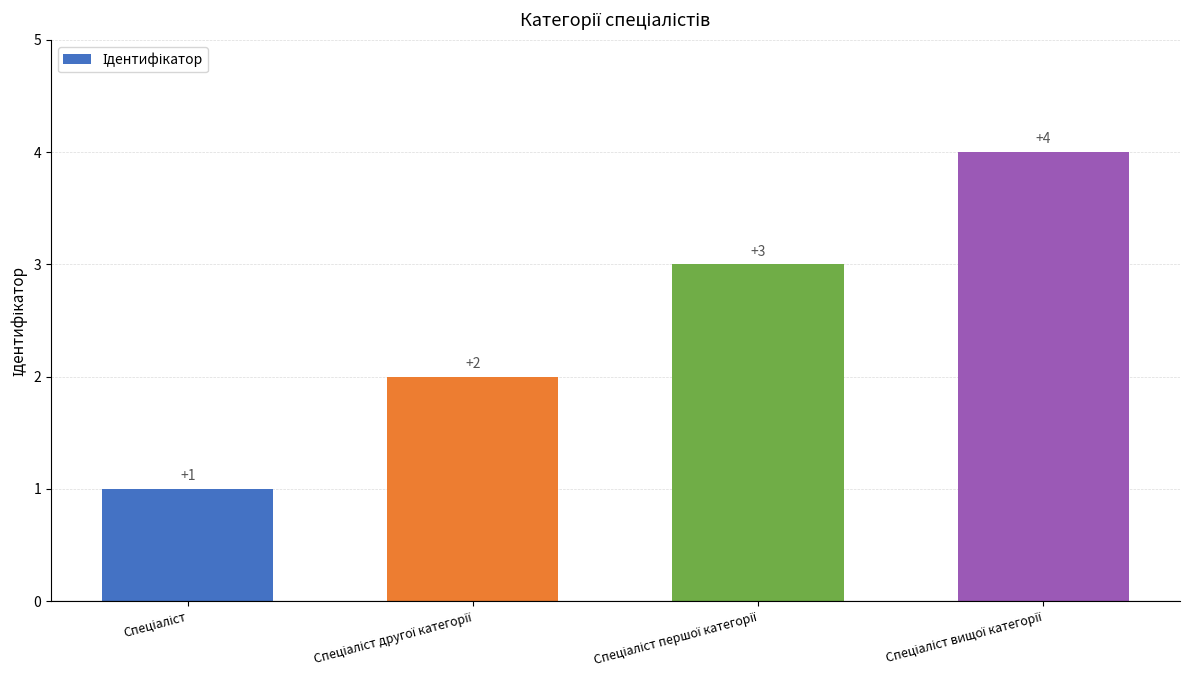

What is the difference between the second highest and minimum values?

2